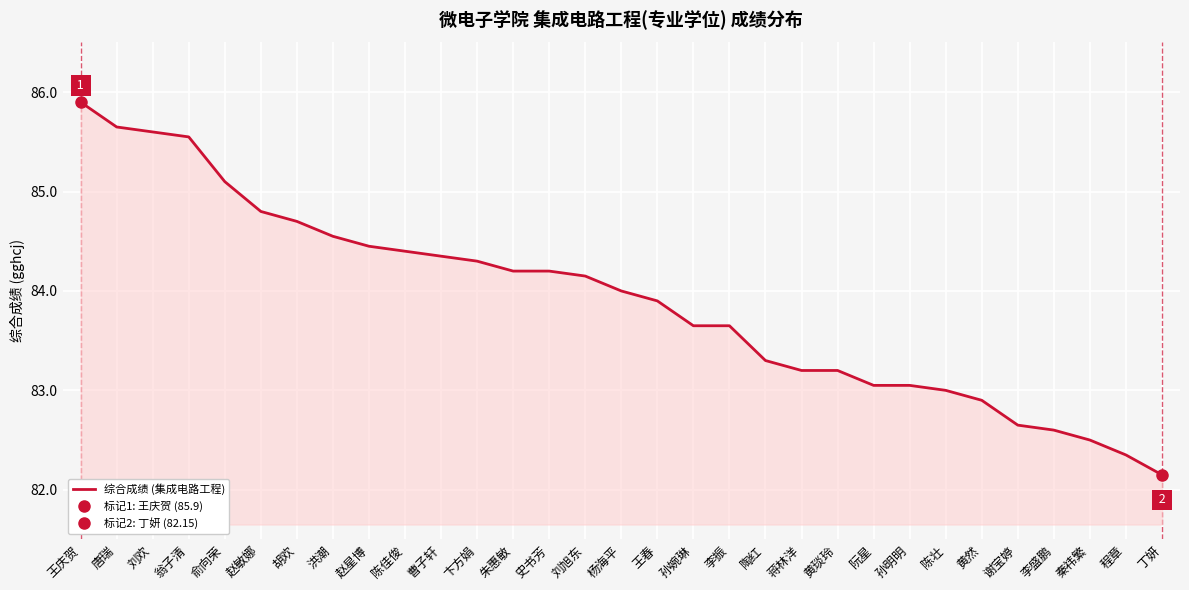

What is the maximum value shown in the chart?

85.9